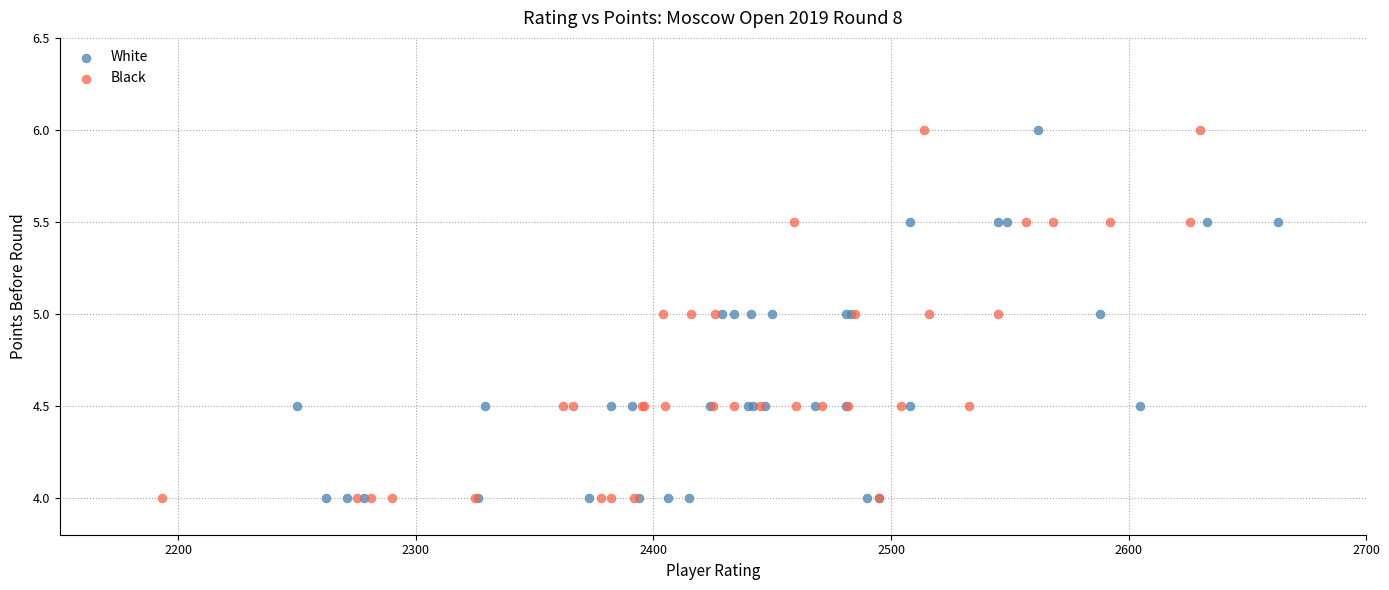

What are all the series names shown in the legend?

White, Black